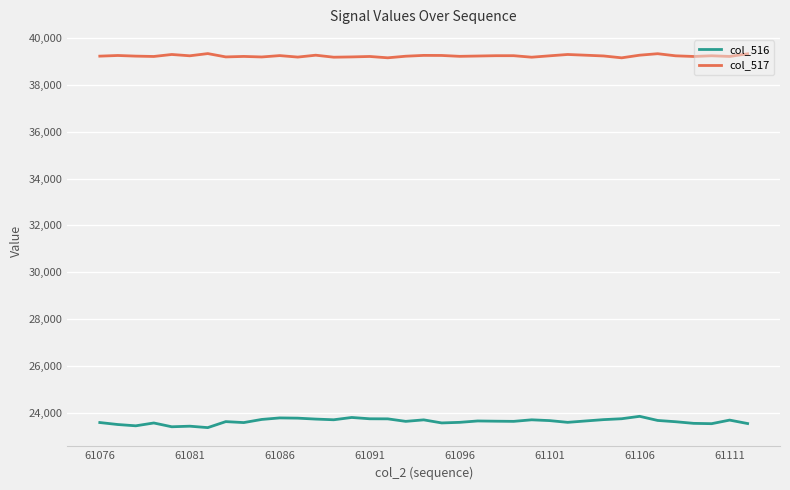

What is the smallest value displayed?

23370